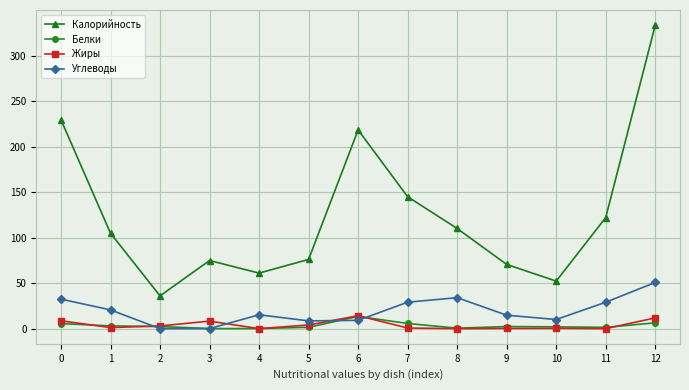

What is the difference between the Жиры values at 7 and 6?

13.5